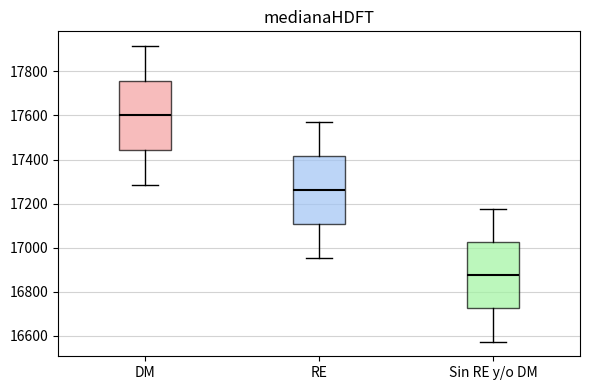

Which box's median line is the lowest?

Sin RE y/o DM